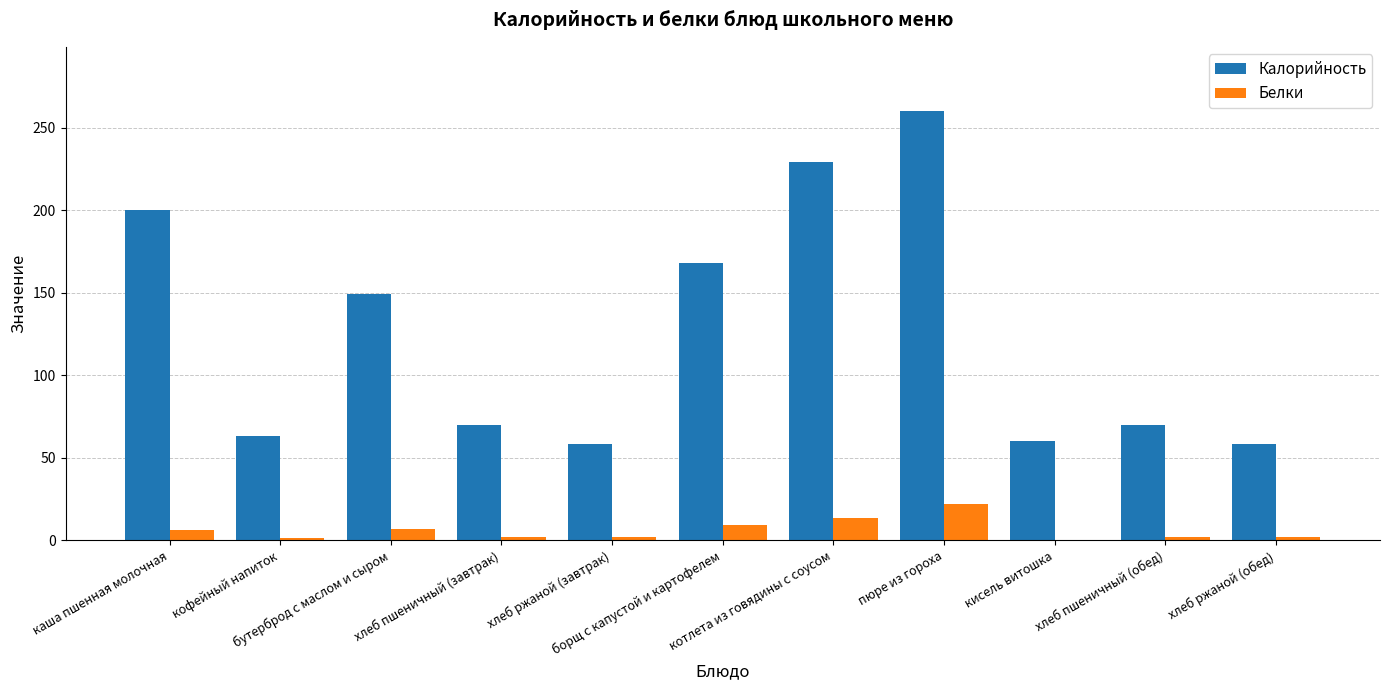

Read the Калорийность value at бутерброд с маслом и сыром.

149.0